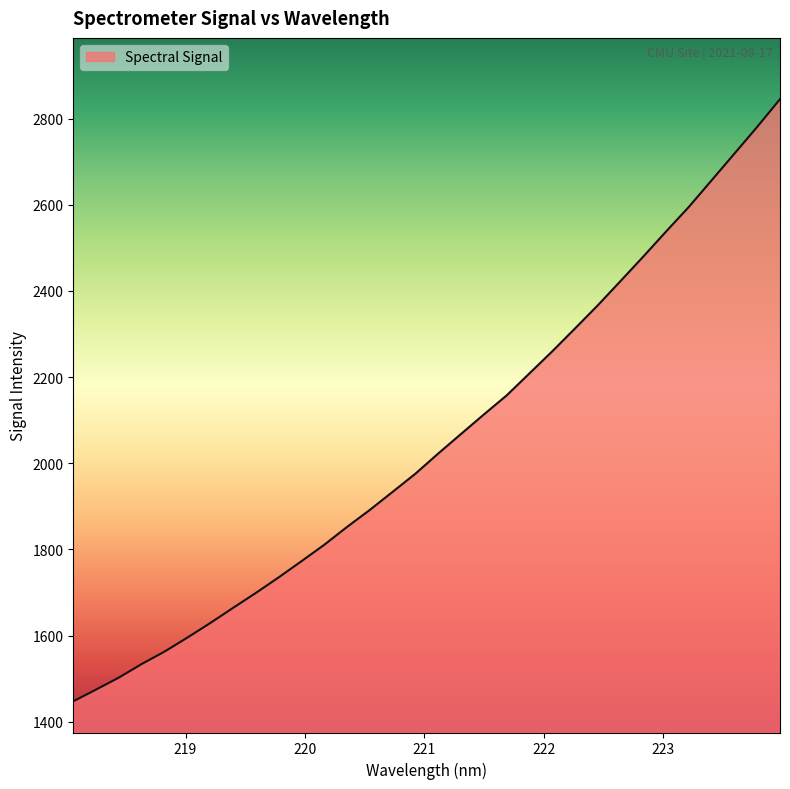

What is the greatest value displayed?

2845.2